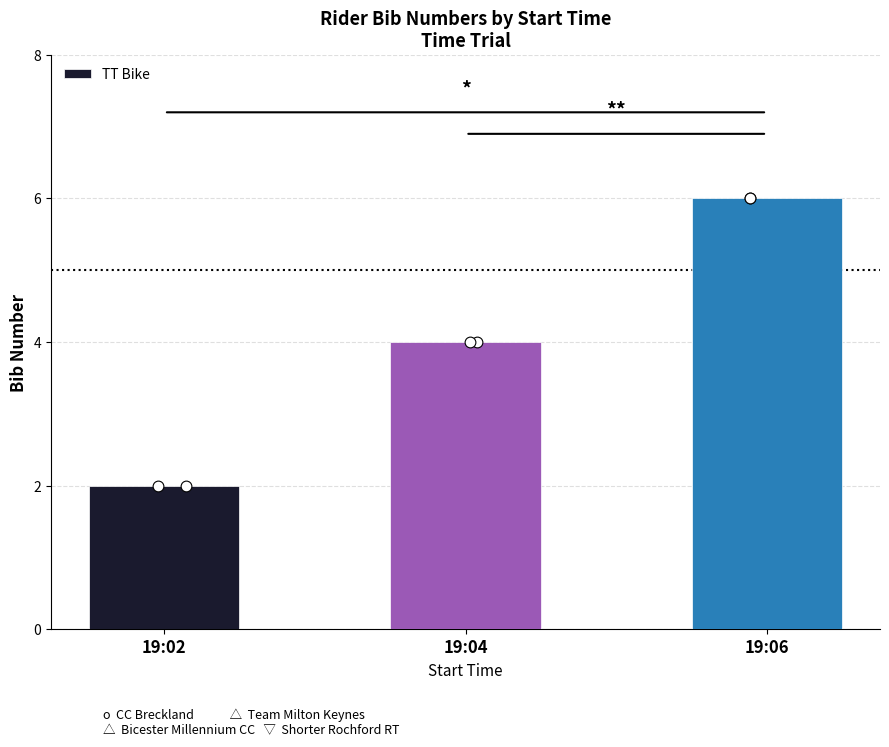

What is the change in value from 19:02 to 19:06?

+4